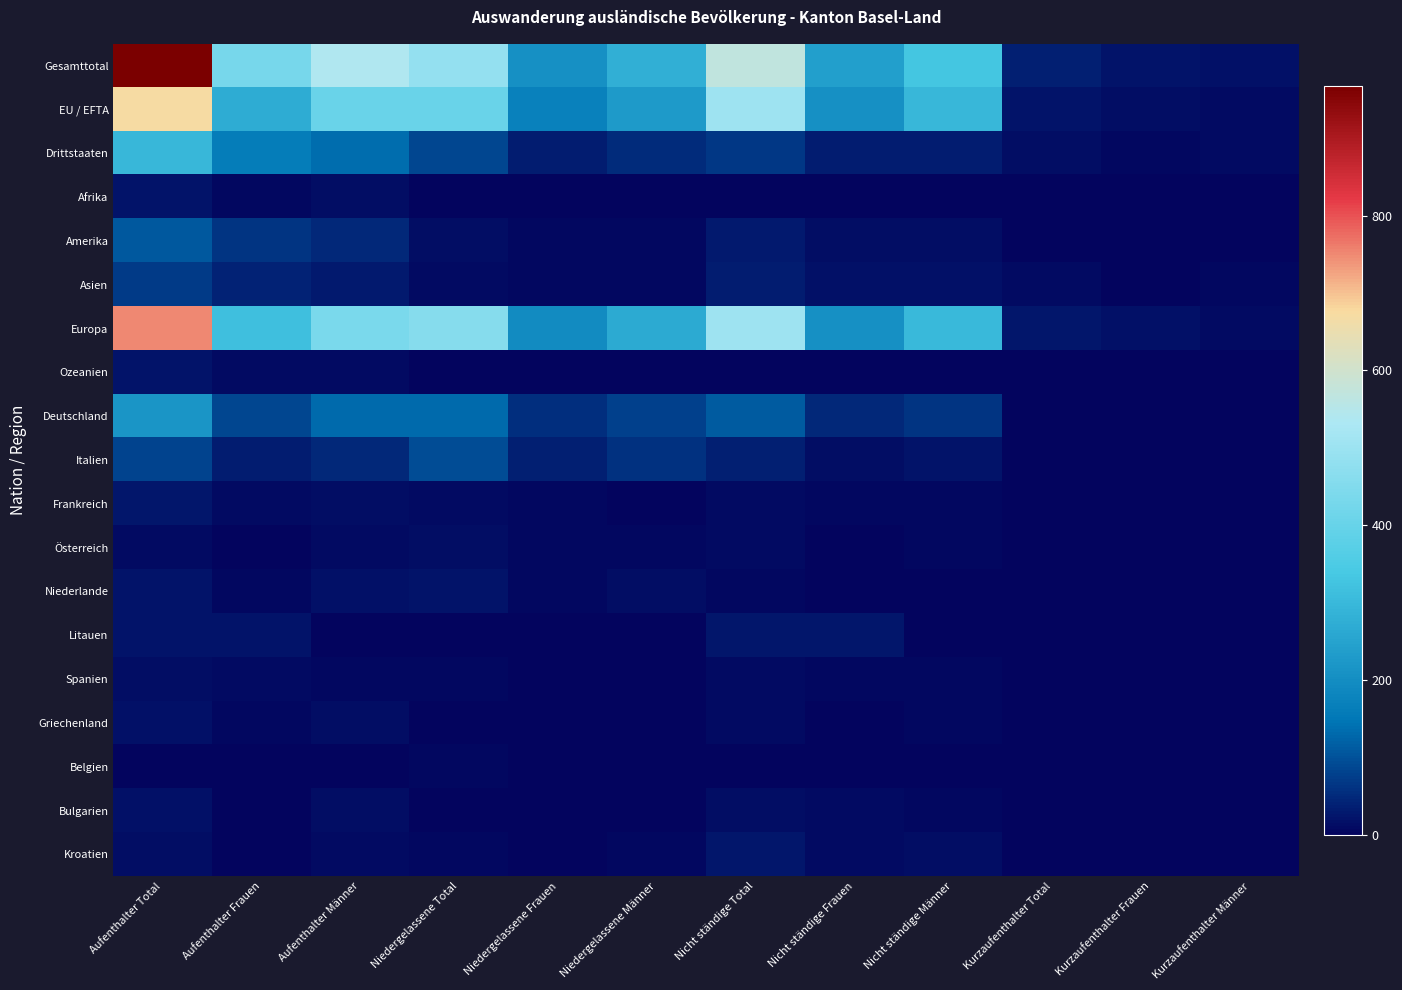

Reading left to right, transcribe all the data shown in this chart.

Gesamttotal: Aufenthalter Total=968	Aufenthalter Frauen=431	Aufenthalter Männer=537	Niedergelassene Total=486	Niedergelassene Frauen=207	Niedergelassene Männer=279	Nicht ständige Total=569	Nicht ständige Frauen=239	Nicht ständige Männer=330	Kurzaufenthalter Total=36	Kurzaufenthalter Frauen=20	Kurzaufenthalter Männer=16
EU / EFTA: Aufenthalter Total=671	Aufenthalter Frauen=269	Aufenthalter Männer=402	Niedergelassene Total=401	Niedergelassene Frauen=173	Niedergelassene Männer=228	Nicht ständige Total=503	Nicht ständige Frauen=206	Nicht ständige Männer=297	Kurzaufenthalter Total=22	Kurzaufenthalter Frauen=14	Kurzaufenthalter Männer=8
Drittstaaten: Aufenthalter Total=297	Aufenthalter Frauen=162	Aufenthalter Männer=135	Niedergelassene Total=85	Niedergelassene Frauen=34	Niedergelassene Männer=51	Nicht ständige Total=66	Nicht ständige Frauen=33	Nicht ständige Männer=33	Kurzaufenthalter Total=14	Kurzaufenthalter Frauen=6	Kurzaufenthalter Männer=8
Afrika: Aufenthalter Total=19	Aufenthalter Frauen=6	Aufenthalter Männer=13	Niedergelassene Total=3	Niedergelassene Frauen=0	Niedergelassene Männer=3	Nicht ständige Total=1	Nicht ständige Frauen=1	Nicht ständige Männer=0	Kurzaufenthalter Total=0	Kurzaufenthalter Frauen=0	Kurzaufenthalter Männer=0
Amerika: Aufenthalter Total=109	Aufenthalter Frauen=62	Aufenthalter Männer=47	Niedergelassene Total=12	Niedergelassene Frauen=6	Niedergelassene Männer=6	Nicht ständige Total=27	Nicht ständige Frauen=14	Nicht ständige Männer=13	Kurzaufenthalter Total=3	Kurzaufenthalter Frauen=1	Kurzaufenthalter Männer=2
Asien: Aufenthalter Total=69	Aufenthalter Frauen=39	Aufenthalter Männer=30	Niedergelassene Total=11	Niedergelassene Frauen=7	Niedergelassene Männer=4	Nicht ständige Total=33	Nicht ständige Frauen=17	Nicht ständige Männer=16	Kurzaufenthalter Total=9	Kurzaufenthalter Frauen=3	Kurzaufenthalter Männer=6
Europa: Aufenthalter Total=751	Aufenthalter Frauen=314	Aufenthalter Männer=437	Niedergelassene Total=459	Niedergelassene Frauen=193	Niedergelassene Männer=266	Nicht ständige Total=506	Nicht ständige Frauen=207	Nicht ständige Männer=299	Kurzaufenthalter Total=24	Kurzaufenthalter Frauen=16	Kurzaufenthalter Männer=8
Ozeanien: Aufenthalter Total=20	Aufenthalter Frauen=10	Aufenthalter Männer=10	Niedergelassene Total=1	Niedergelassene Frauen=1	Niedergelassene Männer=0	Nicht ständige Total=2	Nicht ständige Frauen=0	Nicht ständige Männer=2	Kurzaufenthalter Total=0	Kurzaufenthalter Frauen=0	Kurzaufenthalter Männer=0
Deutschland: Aufenthalter Total=217	Aufenthalter Frauen=86	Aufenthalter Männer=131	Niedergelassene Total=131	Niedergelassene Frauen=53	Niedergelassene Männer=78	Nicht ständige Total=112	Nicht ständige Frauen=48	Nicht ständige Männer=64	Kurzaufenthalter Total=3	Kurzaufenthalter Frauen=2	Kurzaufenthalter Männer=1
Italien: Aufenthalter Total=80	Aufenthalter Frauen=33	Aufenthalter Männer=47	Niedergelassene Total=93	Niedergelassene Frauen=35	Niedergelassene Männer=58	Nicht ständige Total=35	Nicht ständige Frauen=13	Nicht ständige Männer=22	Kurzaufenthalter Total=0	Kurzaufenthalter Frauen=0	Kurzaufenthalter Männer=0
Frankreich: Aufenthalter Total=24	Aufenthalter Frauen=9	Aufenthalter Männer=15	Niedergelassene Total=9	Niedergelassene Frauen=7	Niedergelassene Männer=2	Nicht ständige Total=11	Nicht ständige Frauen=6	Nicht ständige Männer=5	Kurzaufenthalter Total=1	Kurzaufenthalter Frauen=0	Kurzaufenthalter Männer=1
Österreich: Aufenthalter Total=11	Aufenthalter Frauen=3	Aufenthalter Männer=8	Niedergelassene Total=14	Niedergelassene Frauen=7	Niedergelassene Männer=7	Nicht ständige Total=8	Nicht ständige Frauen=2	Nicht ständige Männer=6	Kurzaufenthalter Total=0	Kurzaufenthalter Frauen=0	Kurzaufenthalter Männer=0
Niederlande: Aufenthalter Total=21	Aufenthalter Frauen=5	Aufenthalter Männer=16	Niedergelassene Total=19	Niedergelassene Frauen=6	Niedergelassene Männer=13	Nicht ständige Total=6	Nicht ständige Frauen=3	Nicht ständige Männer=3	Kurzaufenthalter Total=0	Kurzaufenthalter Frauen=0	Kurzaufenthalter Männer=0
Litauen: Aufenthalter Total=21	Aufenthalter Frauen=21	Aufenthalter Männer=0	Niedergelassene Total=0	Niedergelassene Frauen=0	Niedergelassene Männer=0	Nicht ständige Total=24	Nicht ständige Frauen=23	Nicht ständige Männer=1	Kurzaufenthalter Total=0	Kurzaufenthalter Frauen=0	Kurzaufenthalter Männer=0
Spanien: Aufenthalter Total=15	Aufenthalter Frauen=8	Aufenthalter Männer=7	Niedergelassene Total=5	Niedergelassene Frauen=2	Niedergelassene Männer=3	Nicht ständige Total=8	Nicht ständige Frauen=4	Nicht ständige Männer=4	Kurzaufenthalter Total=2	Kurzaufenthalter Frauen=1	Kurzaufenthalter Männer=1
Griechenland: Aufenthalter Total=17	Aufenthalter Frauen=5	Aufenthalter Männer=12	Niedergelassene Total=2	Niedergelassene Frauen=1	Niedergelassene Männer=1	Nicht ständige Total=9	Nicht ständige Frauen=2	Nicht ständige Männer=7	Kurzaufenthalter Total=1	Kurzaufenthalter Frauen=1	Kurzaufenthalter Männer=0
Belgien: Aufenthalter Total=1	Aufenthalter Frauen=1	Aufenthalter Männer=0	Niedergelassene Total=6	Niedergelassene Frauen=3	Niedergelassene Männer=3	Nicht ständige Total=1	Nicht ständige Frauen=0	Nicht ständige Männer=1	Kurzaufenthalter Total=1	Kurzaufenthalter Frauen=0	Kurzaufenthalter Männer=1
Bulgarien: Aufenthalter Total=16	Aufenthalter Frauen=3	Aufenthalter Männer=13	Niedergelassene Total=1	Niedergelassene Frauen=1	Niedergelassene Männer=0	Nicht ständige Total=13	Nicht ständige Frauen=8	Nicht ständige Männer=5	Kurzaufenthalter Total=0	Kurzaufenthalter Frauen=0	Kurzaufenthalter Männer=0
Kroatien: Aufenthalter Total=13	Aufenthalter Frauen=2	Aufenthalter Männer=11	Niedergelassene Total=5	Niedergelassene Frauen=1	Niedergelassene Männer=4	Nicht ständige Total=26	Nicht ständige Frauen=11	Nicht ständige Männer=15	Kurzaufenthalter Total=0	Kurzaufenthalter Frauen=0	Kurzaufenthalter Männer=0